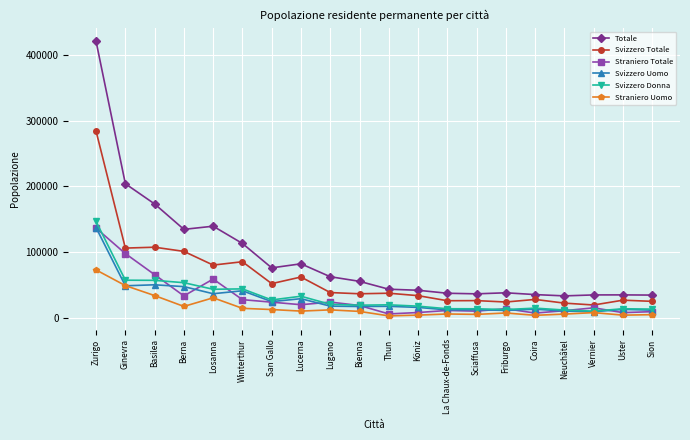

How many values in the Svizzero Donna series are below 19907?

10